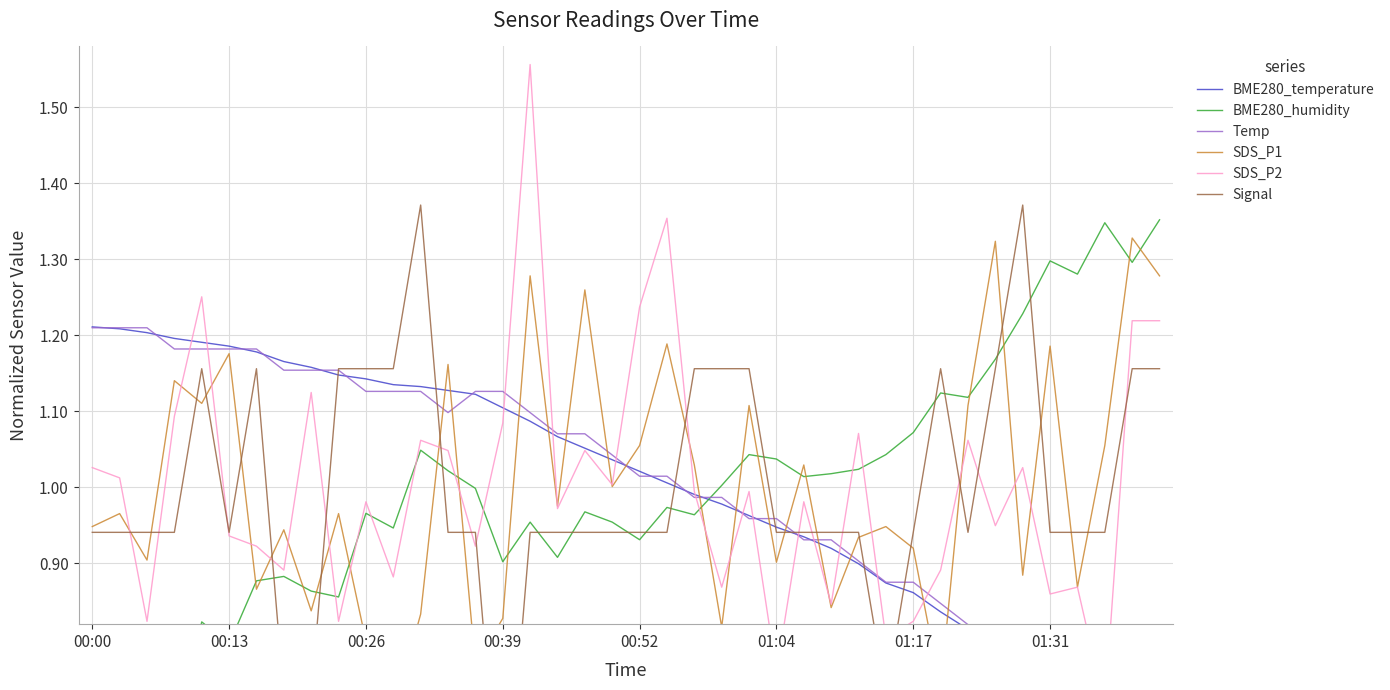

Which series has the largest total across all categories?

BME280_temperature